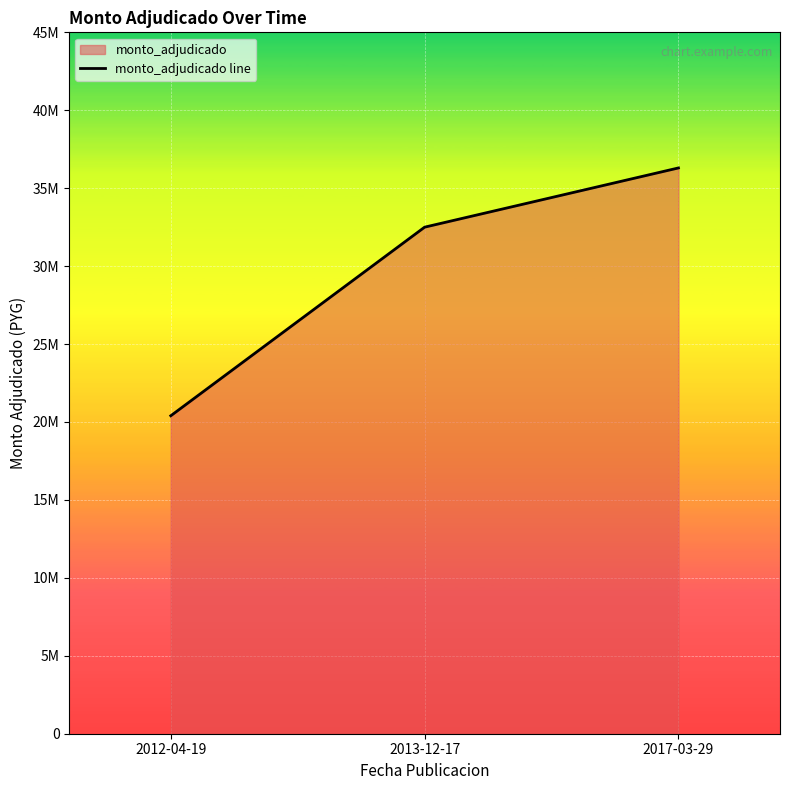

Rank the categories by value from highest to lowest.

2017-03-29, 2013-12-17, 2012-04-19